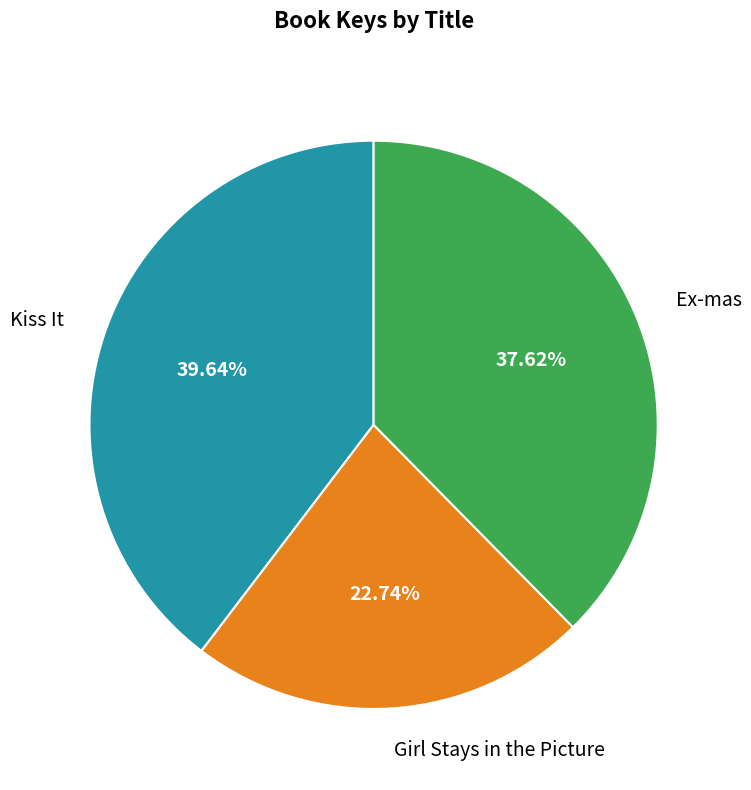

How many slices are in this pie chart?

3